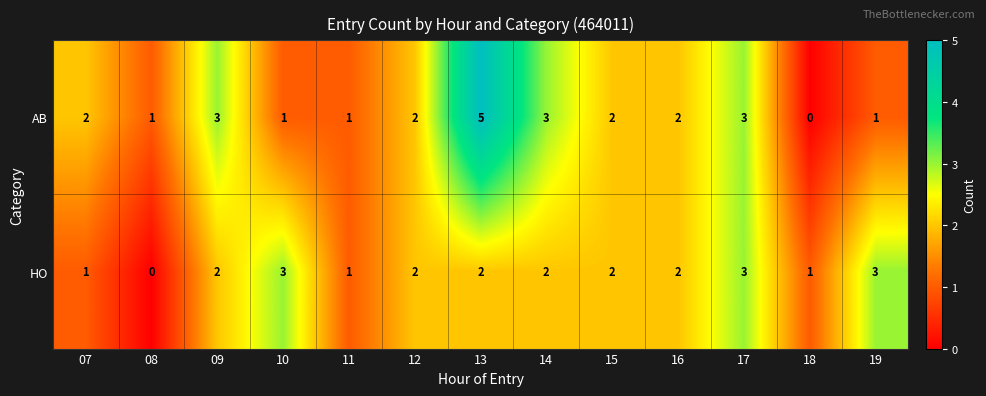

The value of HO at 19 is 3. True or false?

True